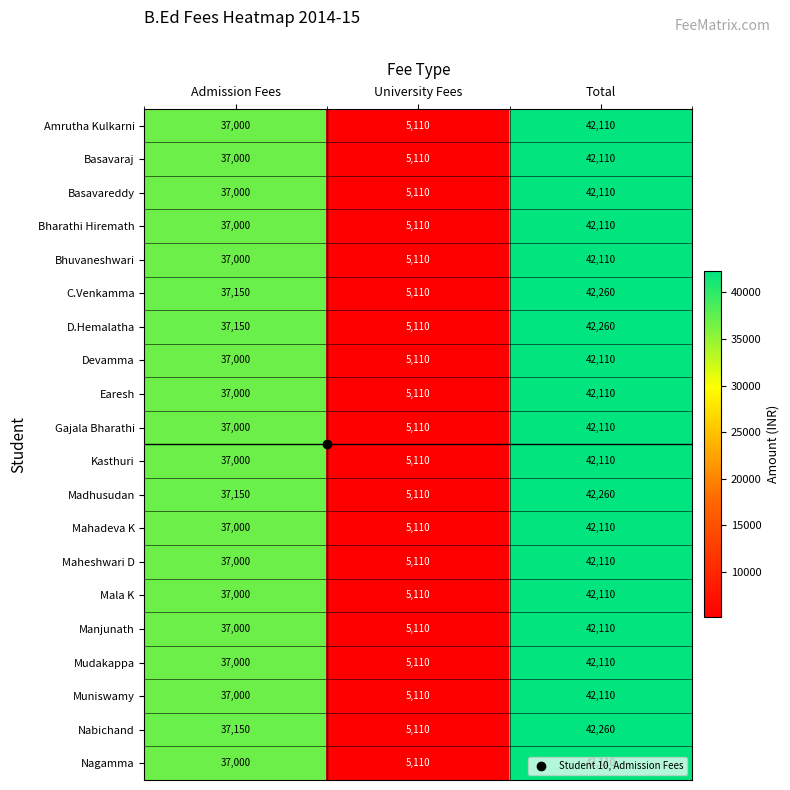

Read the Kasthuri value at University Fees, to the nearest 100.

5100